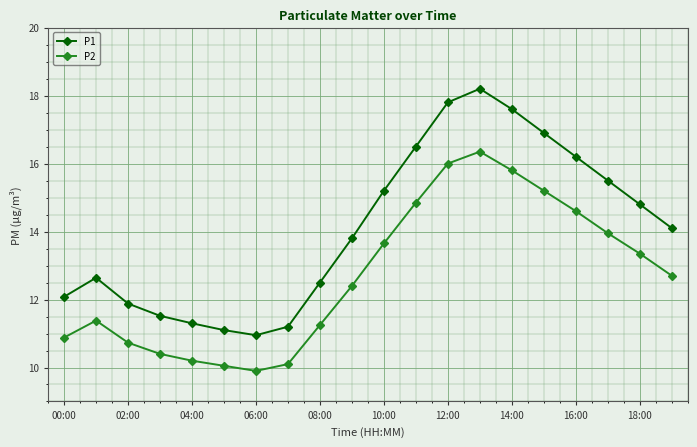

What is the smallest value displayed?

9.9